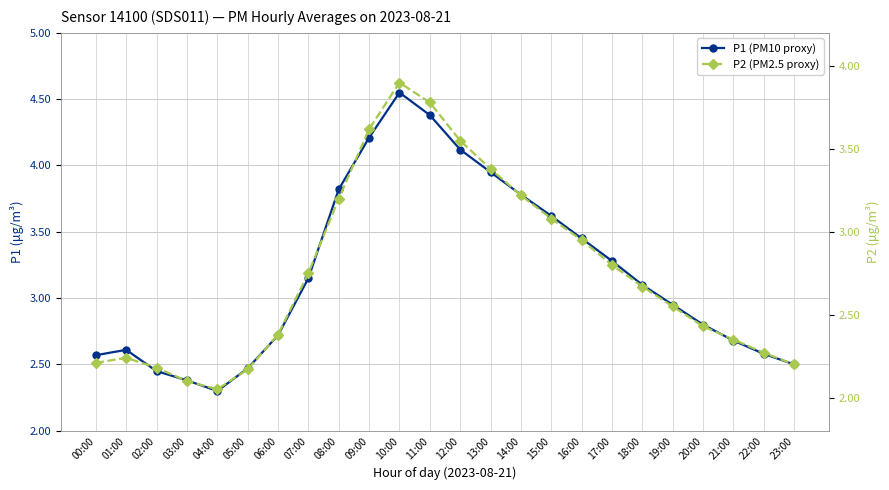

At which category does P2 (PM2.5 proxy) reach its first local valley?

04:00